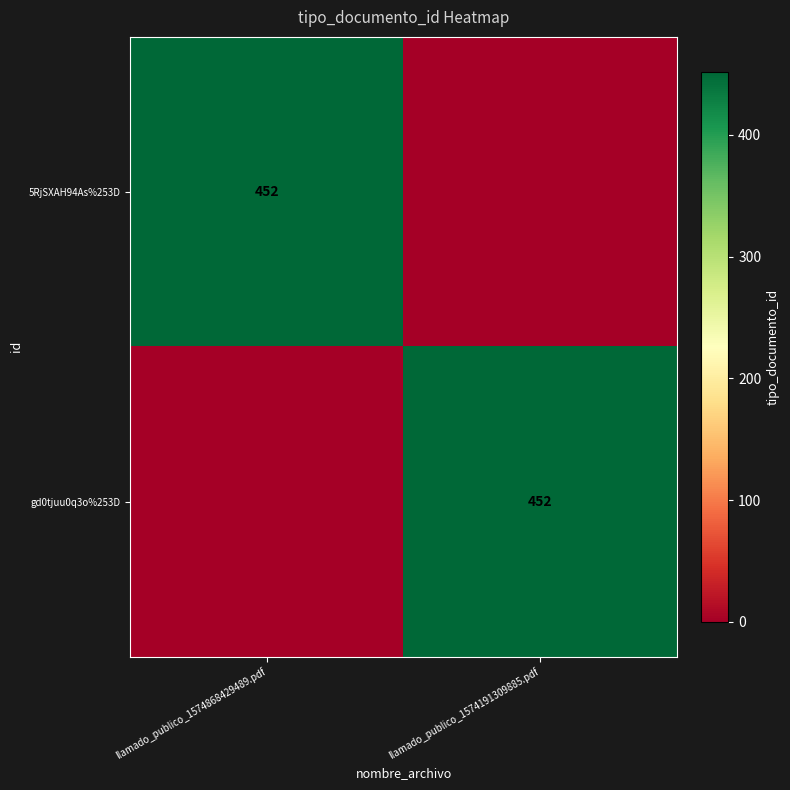

Between llamado_publico_1574868429489.pdf and llamado_publico_1574191309885.pdf, which is larger?

llamado_publico_1574868429489.pdf